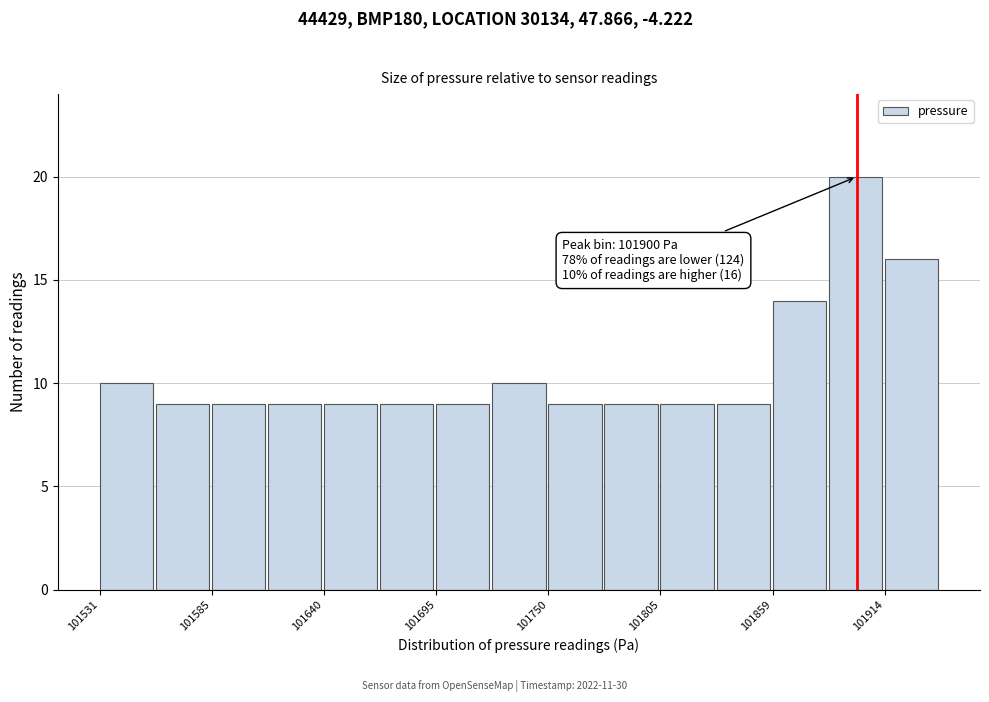

Around what value on the x-axis is the tallest bar? Give the approximate position of its centre, as read against the axis.

101900